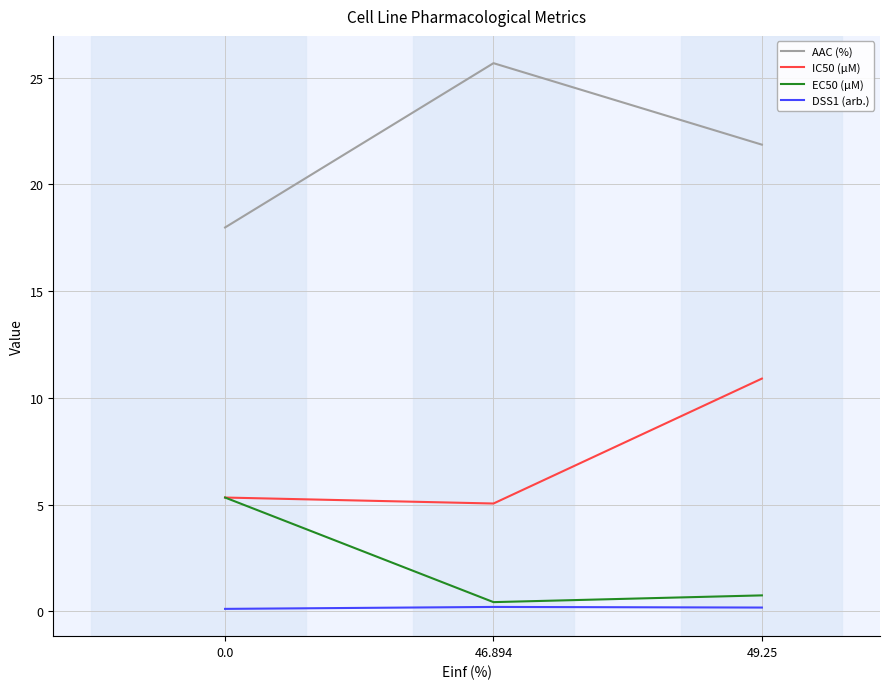

What is the total value across all series at 0.0?

28.8